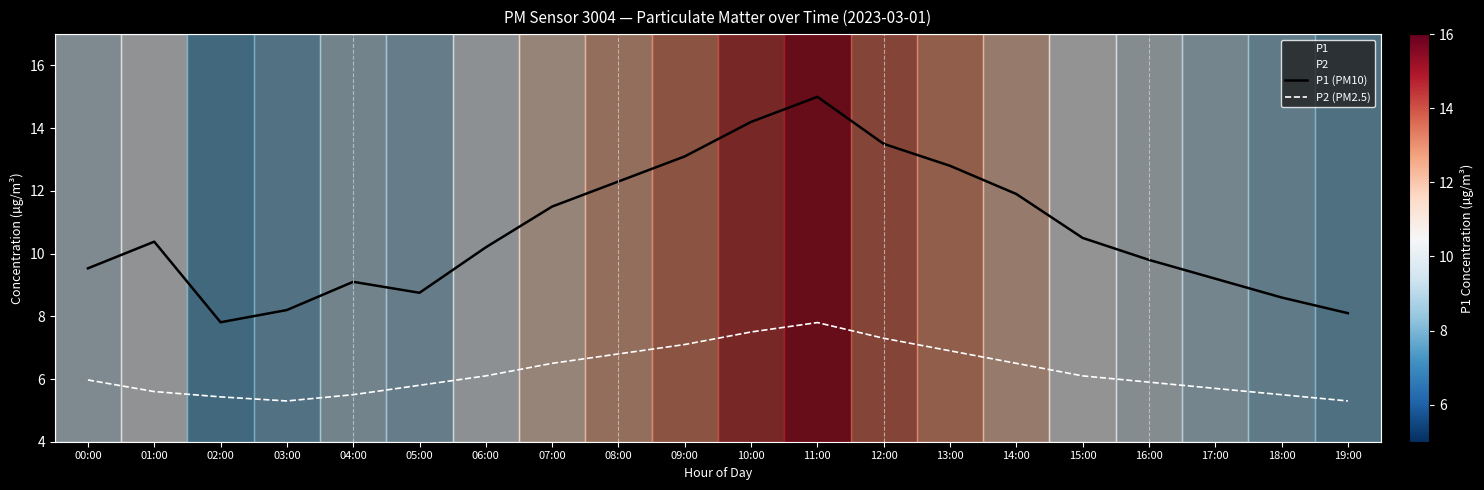

At which category does P2 (PM2.5) reach its first local valley?

03:00